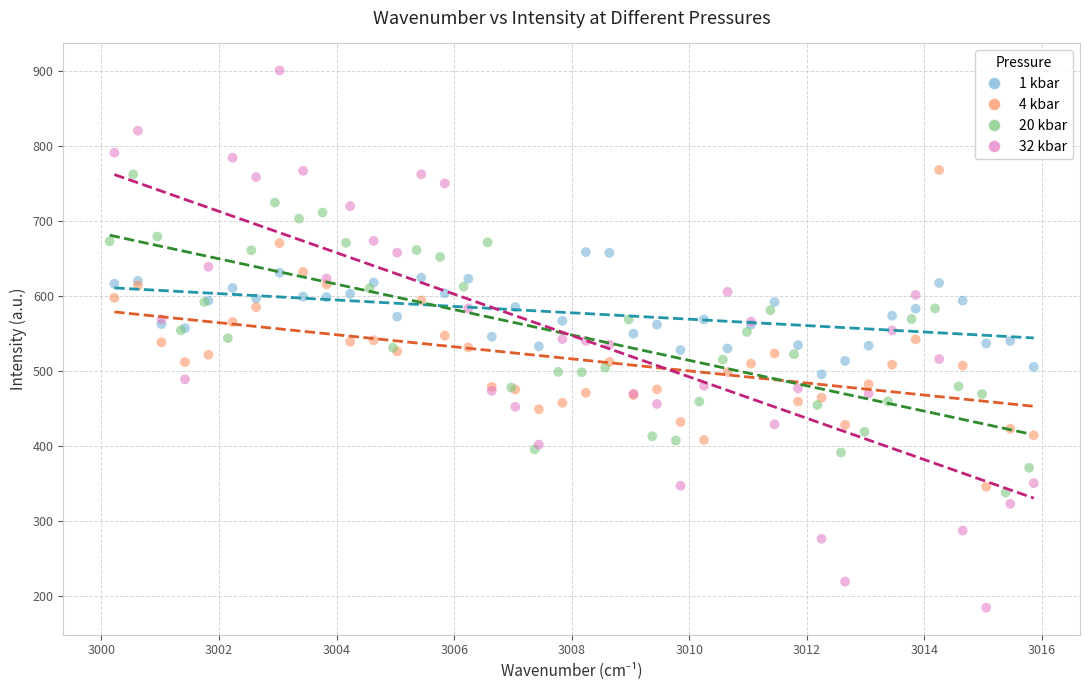

Which series contains the lowest Y value?

32 kbar